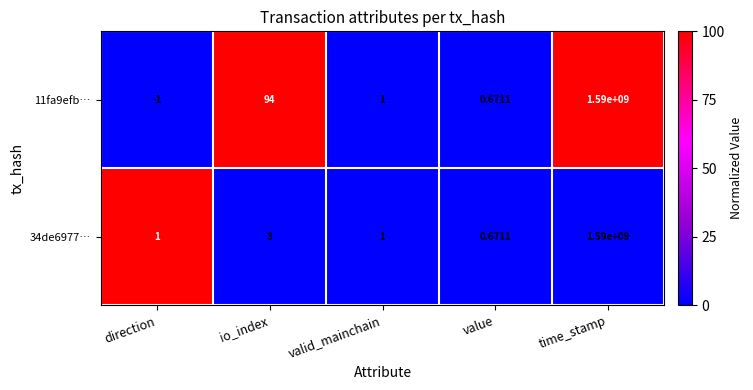

At io_index, list the series in order from largest to smallest.

11fa9efb…, 34de6977…